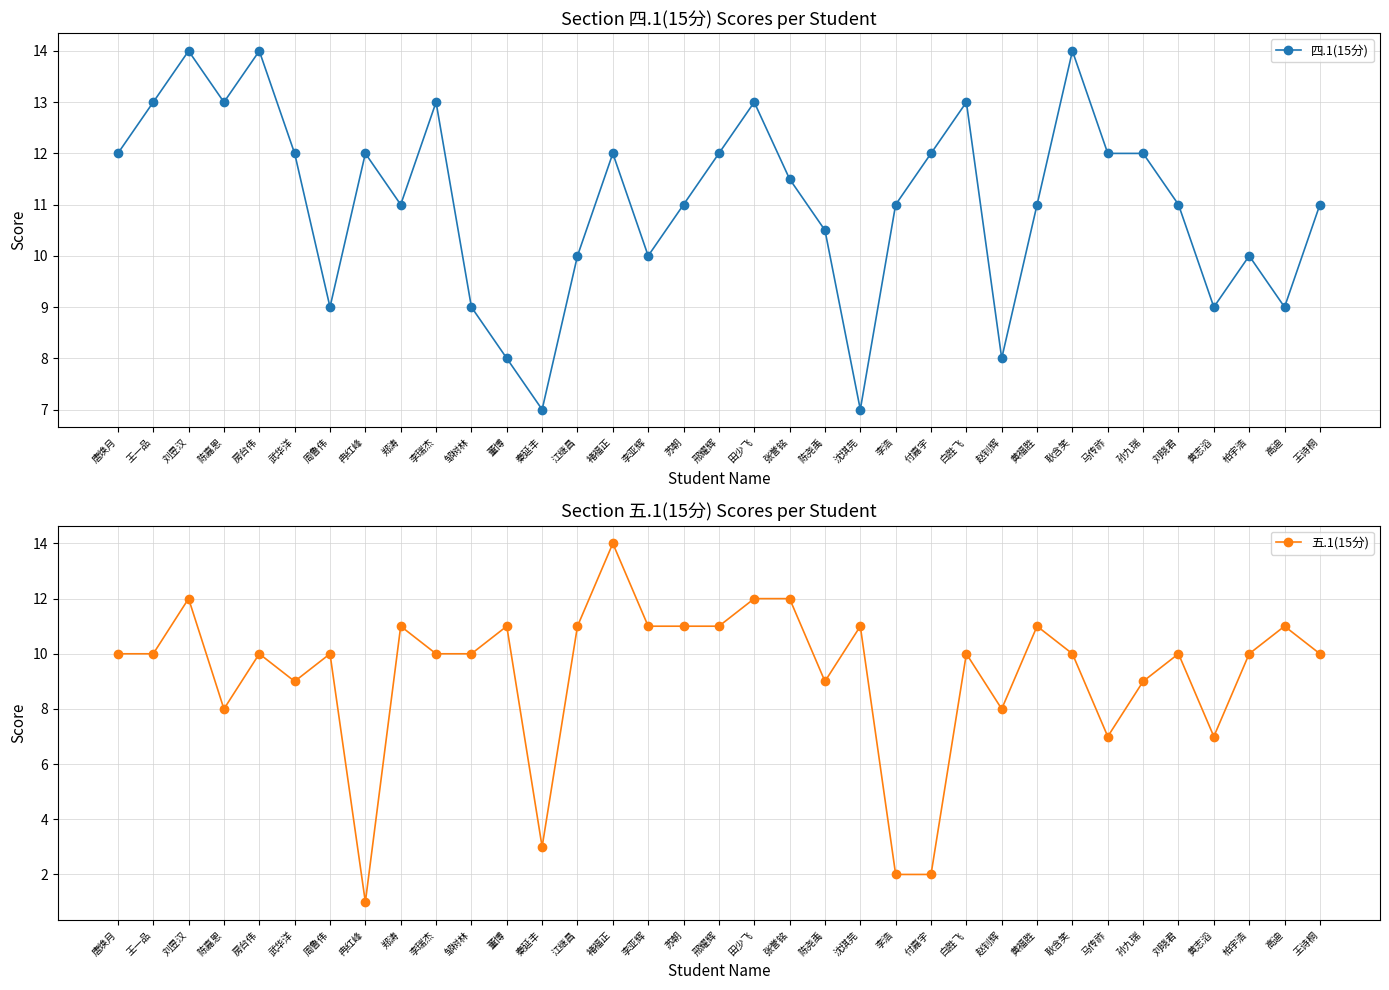

Rank the series by their maximum value, from highest to lowest.

四.1(15分), 五.1(15分)